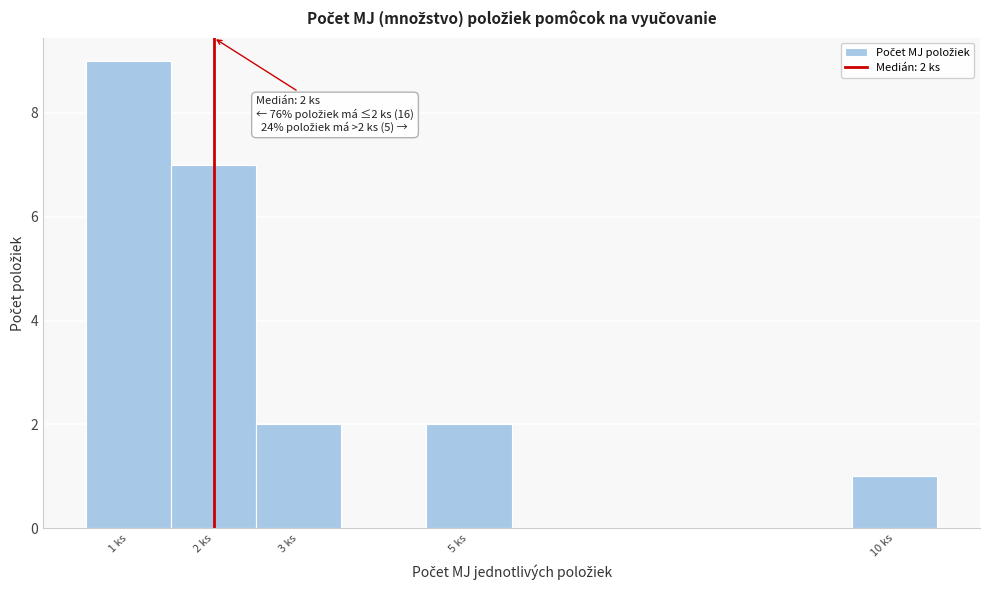

Which range on the x-axis has the tallest bar?

0.5 to 1.5